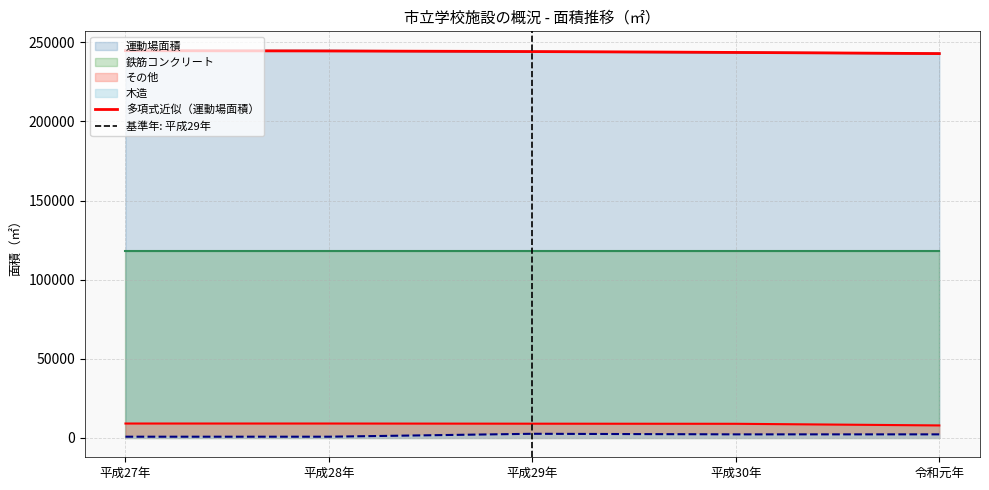

The 運動場面積 series shows 243583 at 平成30年. True or false?

True